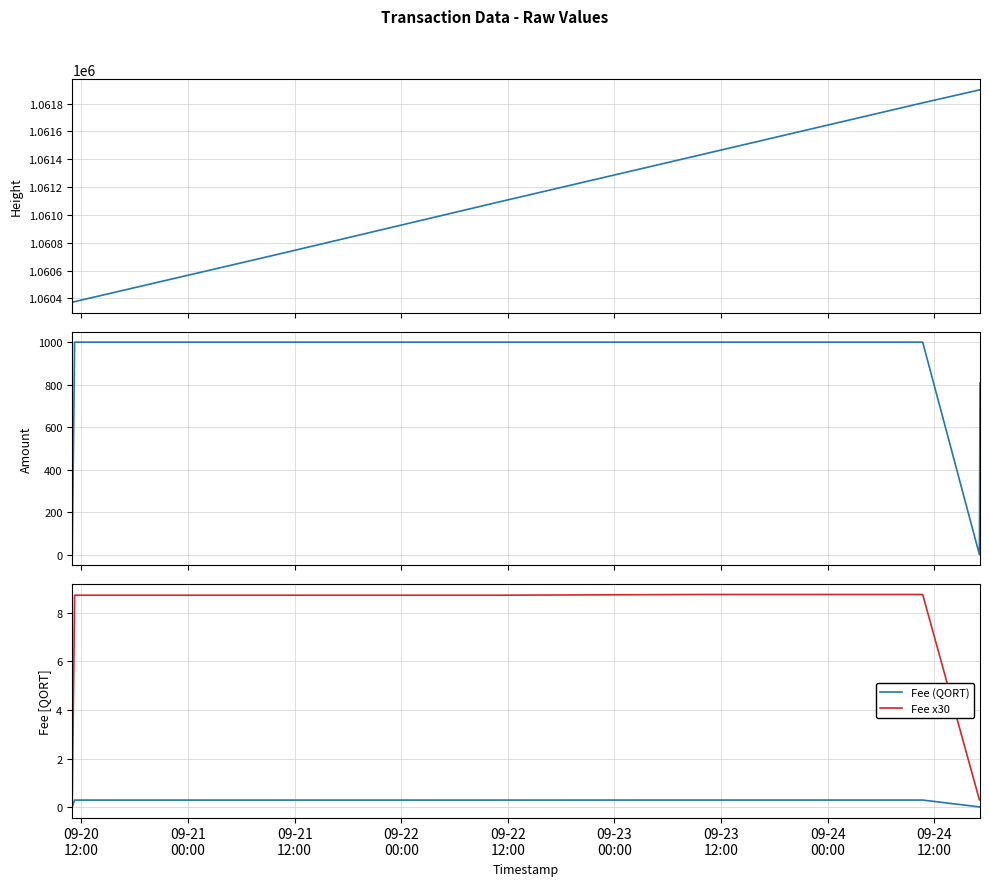

True or false: Fee (QORT) and Fee x30 intersect in this chart.

False